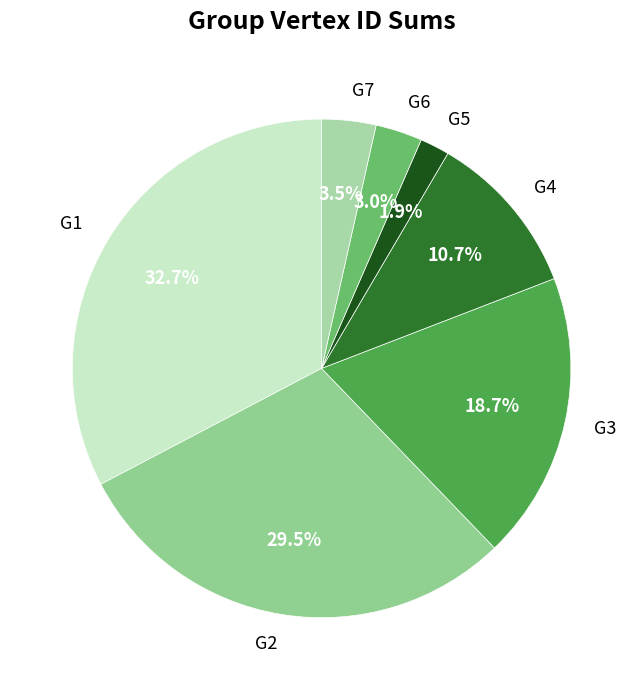

Which category has the smallest portion of the pie?

G5